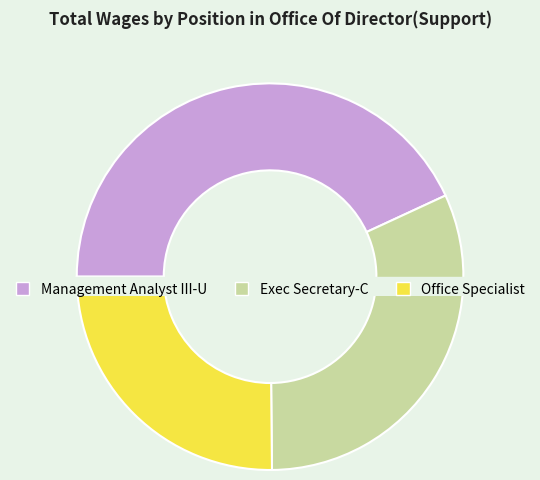

What is the change in value from Management Analyst III-U to Exec Secretary-C?

-22943